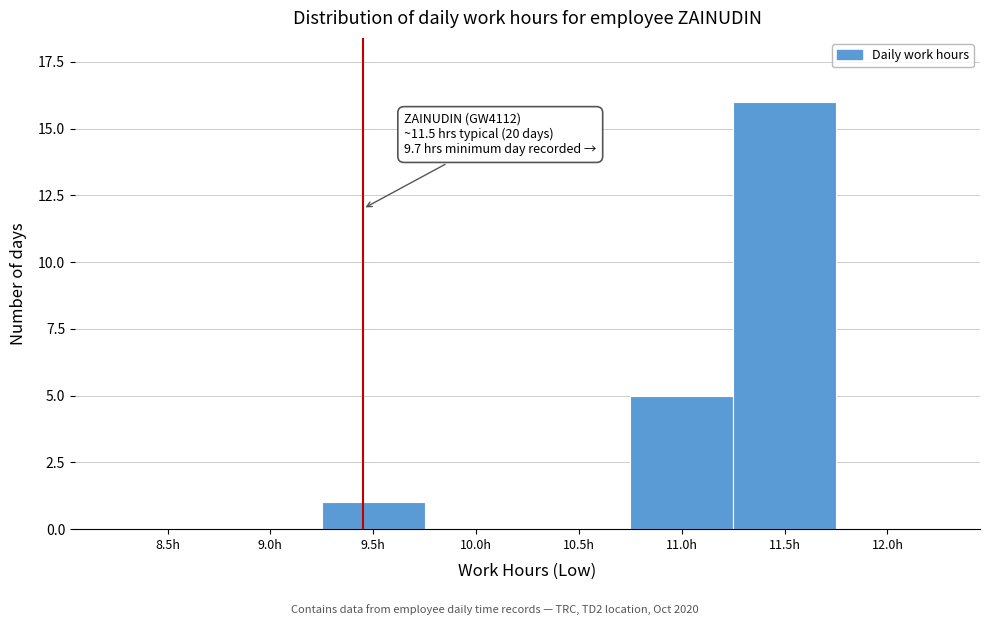

Reading left to right, what are all the values shown in this chart?

8.5h=0	9.0h=0	9.5h=1	10.0h=0	10.5h=0	11.0h=5	11.5h=16	12.0h=0